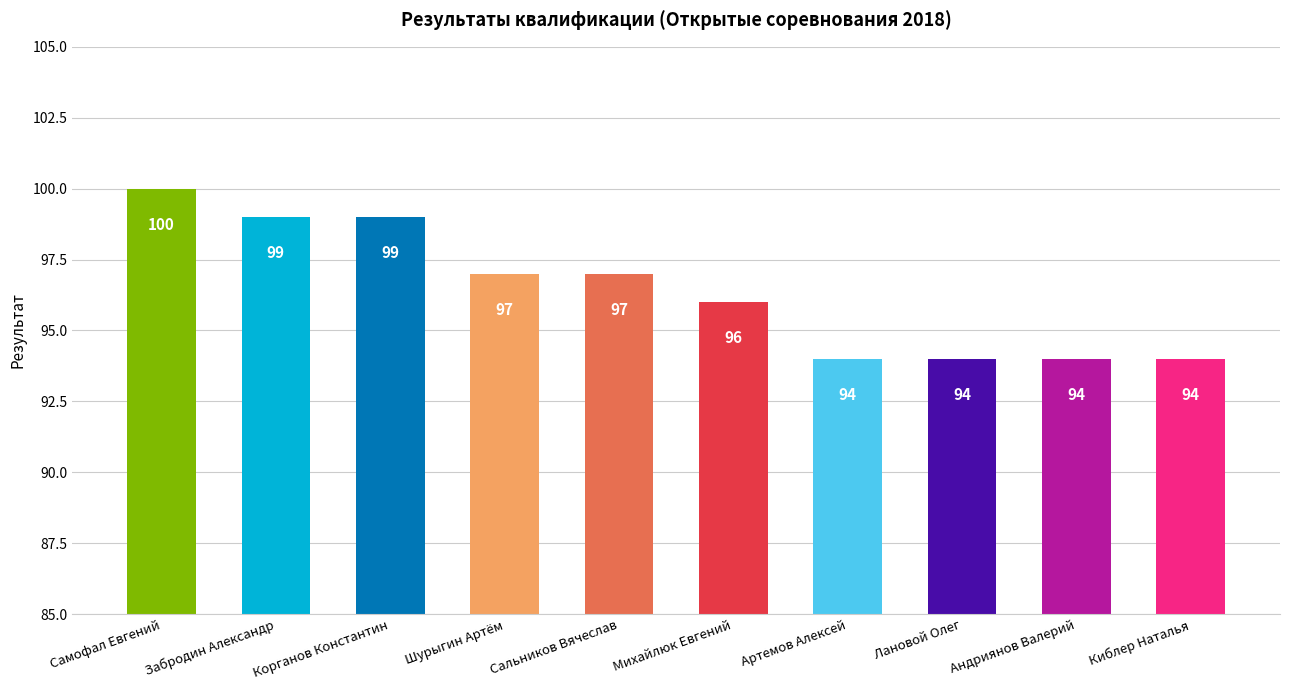

Read the value at Сальников Вячеслав.

97